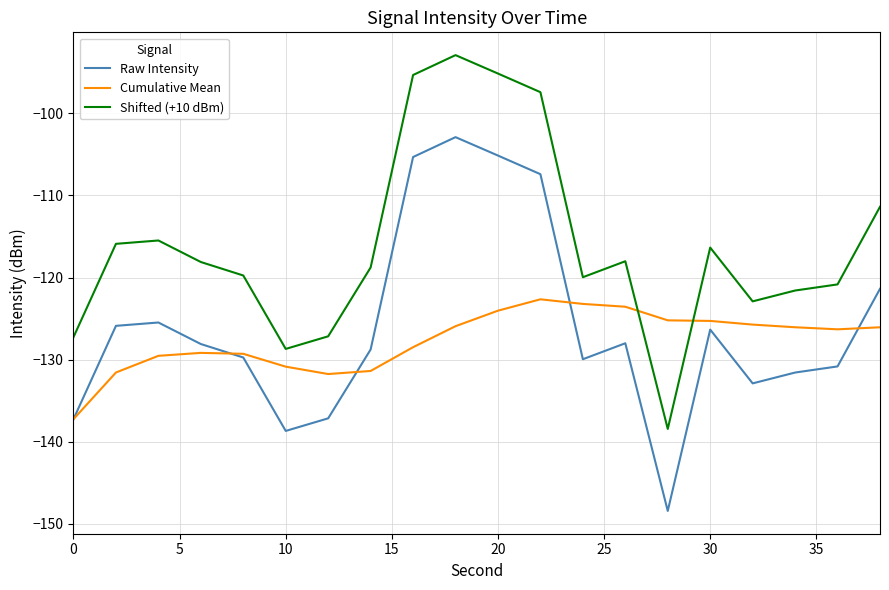

What is the difference between the second highest and minimum values in the Shifted (+10 dBm) series?

43.3